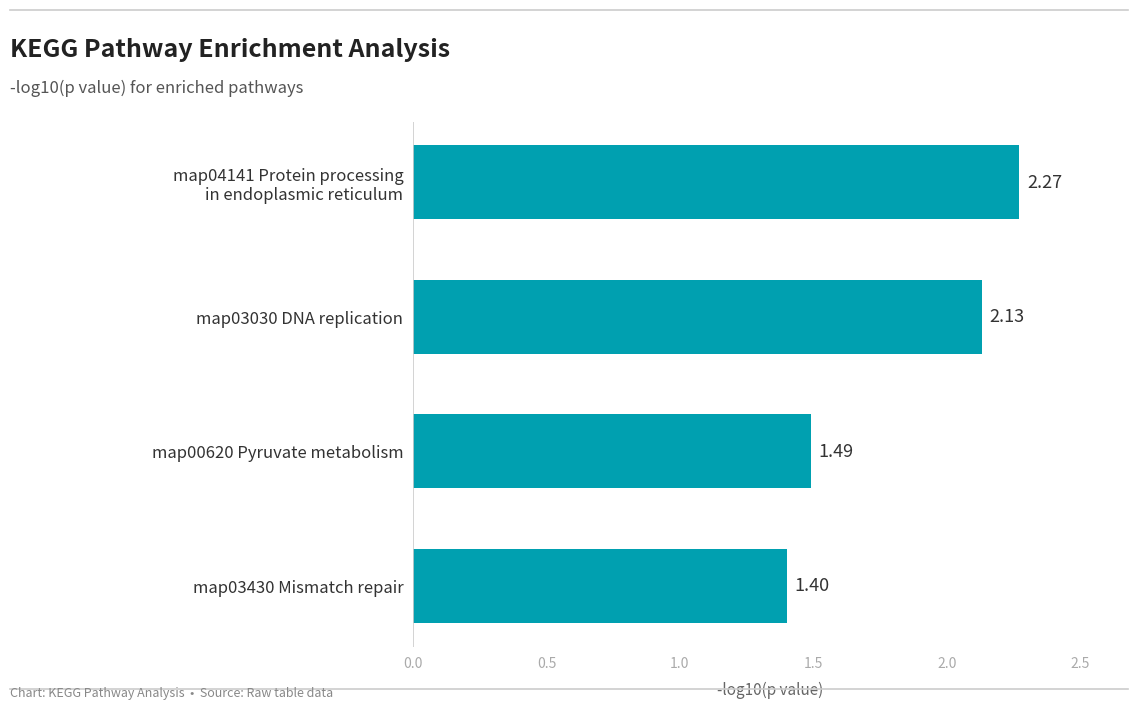

How many bars are there in total?

4